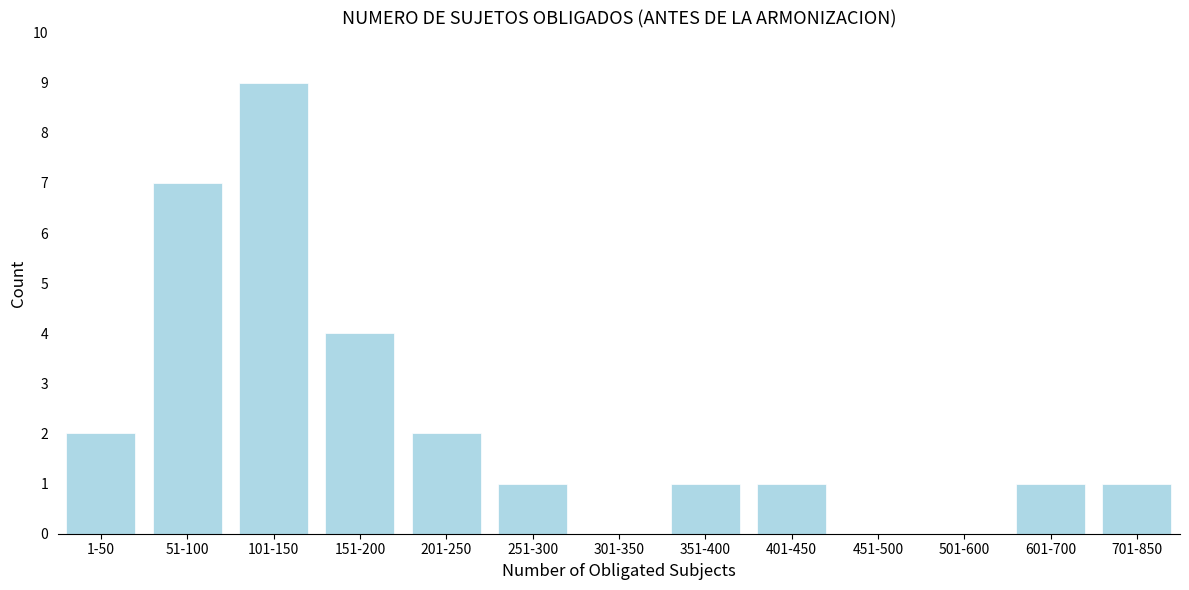

Reading left to right, list all the values displayed in this chart.

1-50=2	51-100=7	101-150=9	151-200=4	201-250=2	251-300=1	301-350=0	351-400=1	401-450=1	451-500=0	501-600=0	601-700=1	701-850=1